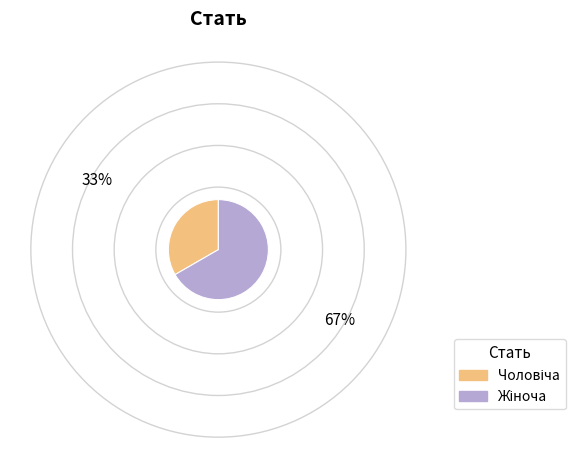

Is there a majority slice in this chart?

Yes